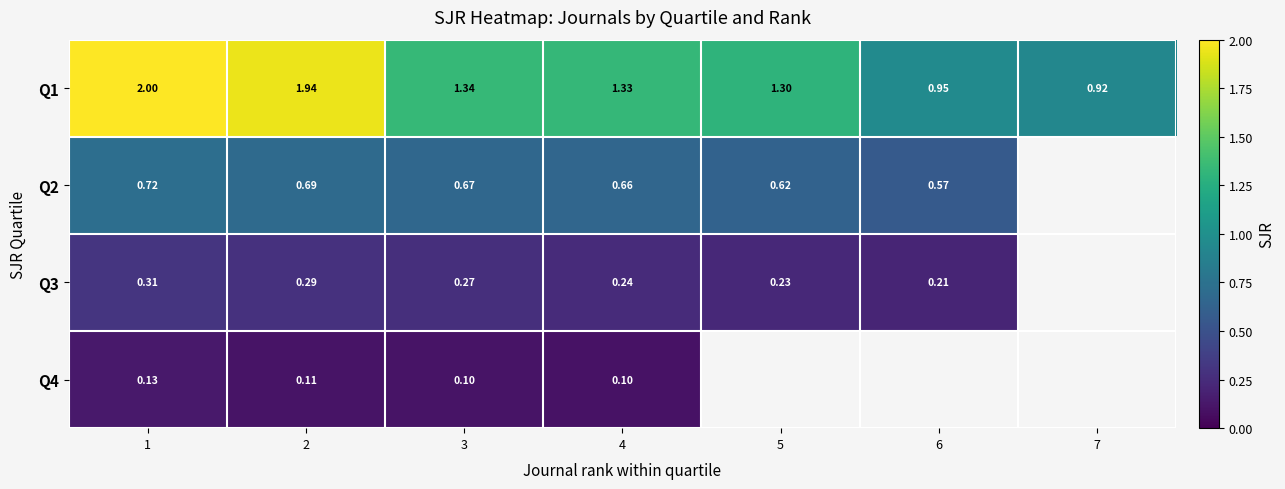

Is the value of Q2 at 3 greater than the value of Q3 at 6?

Yes